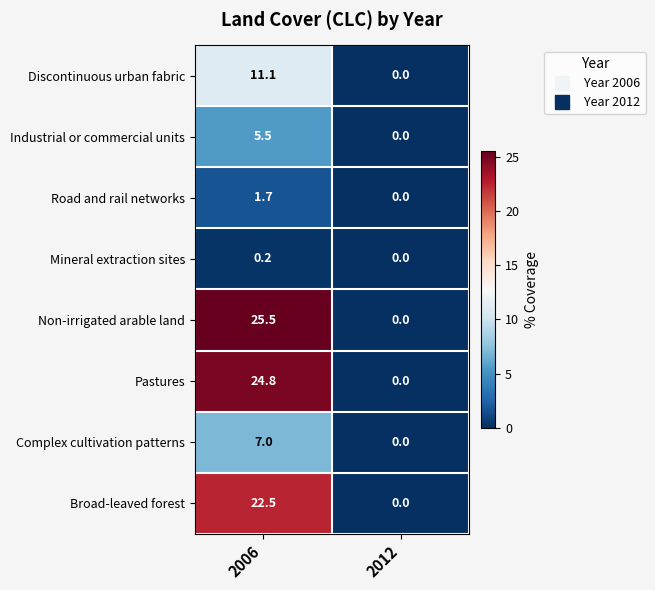

What is the greatest value displayed?

25.5